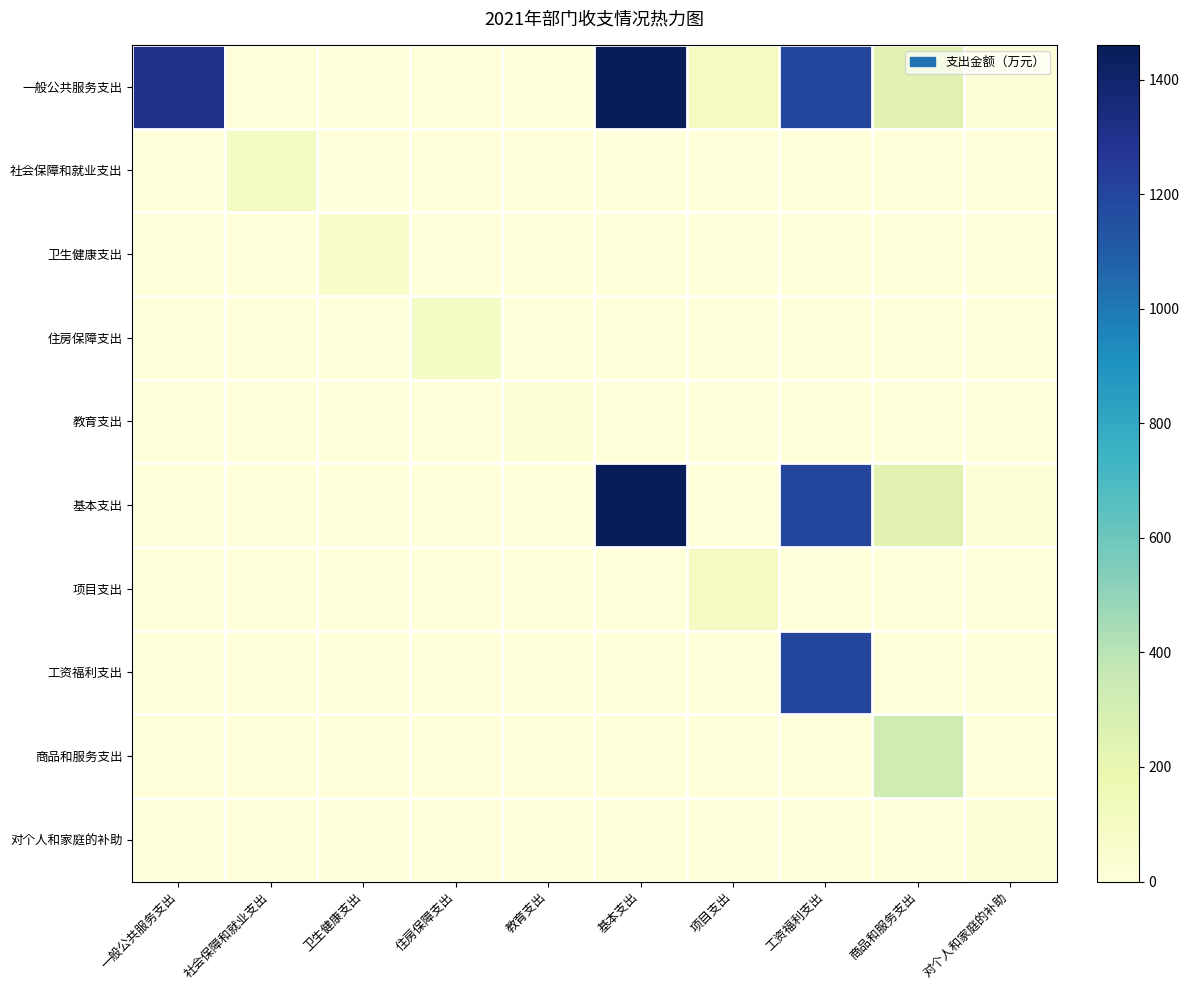

Reading right to left, transcribe all the data shown in this chart.

一般公共服务支出: 对个人和家庭的补助=18.2	商品和服务支出=239.7	工资福利支出=1203.1	项目支出=112.0	基本支出=1461.0	教育支出=0.0	住房保障支出=0.0	卫生健康支出=0.0	社会保障和就业支出=0.0	一般公共服务支出=1301.4
社会保障和就业支出: 对个人和家庭的补助=0.0	商品和服务支出=0.0	工资福利支出=0.0	项目支出=0.0	基本支出=0.0	教育支出=0.0	住房保障支出=0.0	卫生健康支出=0.0	社会保障和就业支出=103.8	一般公共服务支出=0.0
卫生健康支出: 对个人和家庭的补助=0.0	商品和服务支出=0.0	工资福利支出=0.0	项目支出=0.0	基本支出=0.0	教育支出=0.0	住房保障支出=0.0	卫生健康支出=66.5	社会保障和就业支出=0.0	一般公共服务支出=0.0
住房保障支出: 对个人和家庭的补助=0.0	商品和服务支出=0.0	工资福利支出=0.0	项目支出=0.0	基本支出=0.0	教育支出=0.0	住房保障支出=94.7	卫生健康支出=0.0	社会保障和就业支出=0.0	一般公共服务支出=0.0
教育支出: 对个人和家庭的补助=0.0	商品和服务支出=0.0	工资福利支出=0.0	项目支出=0.0	基本支出=0.0	教育支出=6.5	住房保障支出=0.0	卫生健康支出=0.0	社会保障和就业支出=0.0	一般公共服务支出=0.0
基本支出: 对个人和家庭的补助=18.2	商品和服务支出=239.7	工资福利支出=1203.1	项目支出=0.0	基本支出=1461.0	教育支出=0.0	住房保障支出=0.0	卫生健康支出=0.0	社会保障和就业支出=0.0	一般公共服务支出=0.0
项目支出: 对个人和家庭的补助=0.0	商品和服务支出=0.0	工资福利支出=0.0	项目支出=112.0	基本支出=0.0	教育支出=0.0	住房保障支出=0.0	卫生健康支出=0.0	社会保障和就业支出=0.0	一般公共服务支出=0.0
工资福利支出: 对个人和家庭的补助=0.0	商品和服务支出=0.0	工资福利支出=1203.1	项目支出=0.0	基本支出=0.0	教育支出=0.0	住房保障支出=0.0	卫生健康支出=0.0	社会保障和就业支出=0.0	一般公共服务支出=0.0
商品和服务支出: 对个人和家庭的补助=0.0	商品和服务支出=326.7	工资福利支出=0.0	项目支出=0.0	基本支出=0.0	教育支出=0.0	住房保障支出=0.0	卫生健康支出=0.0	社会保障和就业支出=0.0	一般公共服务支出=0.0
对个人和家庭的补助: 对个人和家庭的补助=18.2	商品和服务支出=0.0	工资福利支出=0.0	项目支出=0.0	基本支出=0.0	教育支出=0.0	住房保障支出=0.0	卫生健康支出=0.0	社会保障和就业支出=0.0	一般公共服务支出=0.0